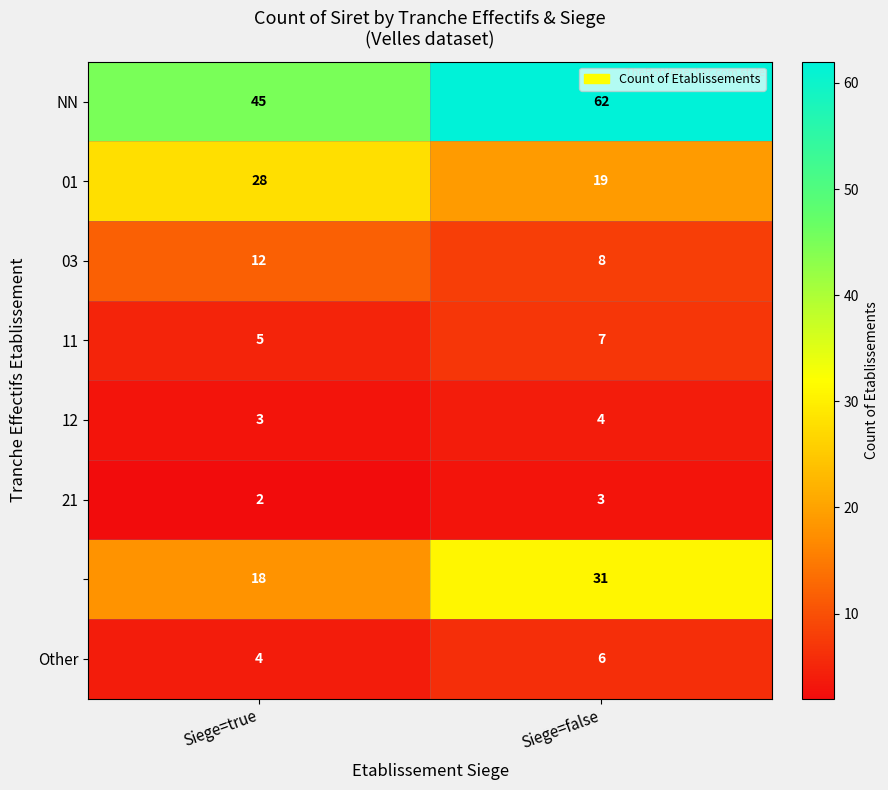

How many categories are shown in the chart?

2